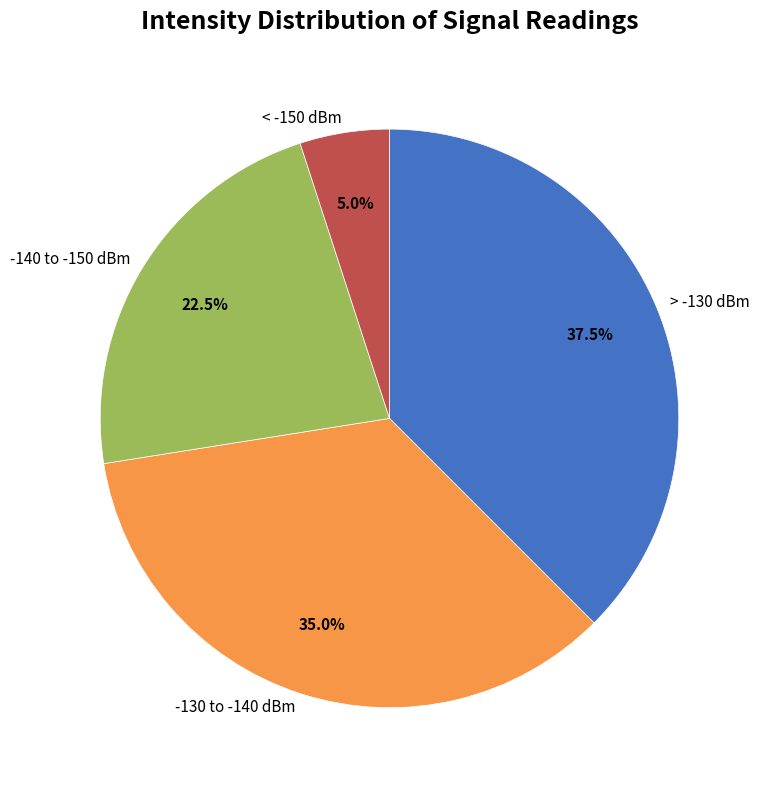

Which has a higher value, > -130 dBm or -140 to -150 dBm?

> -130 dBm